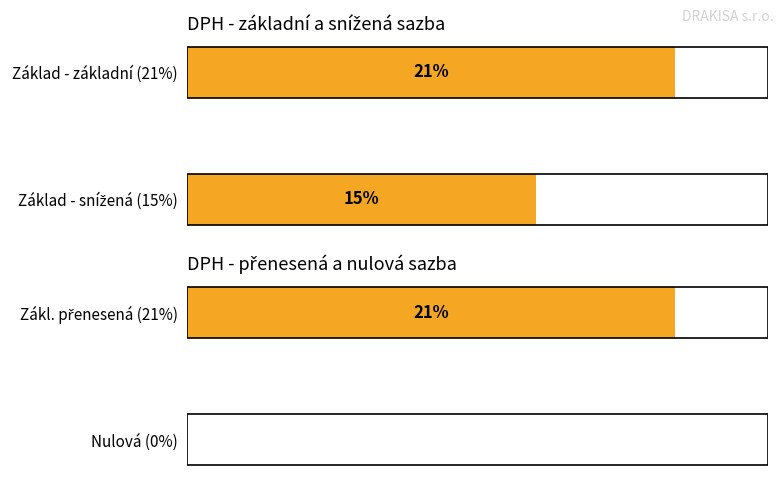

What is the difference between the maximum and minimum values in the Sazba daně (%) series?

21